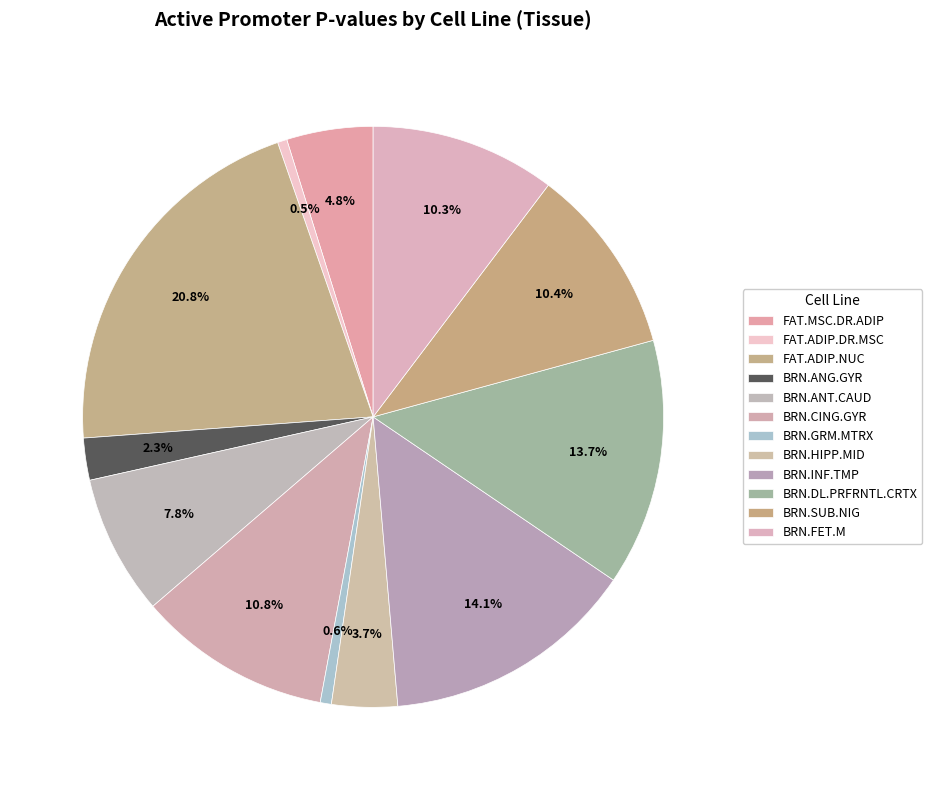

How many segments does this pie chart have?

12